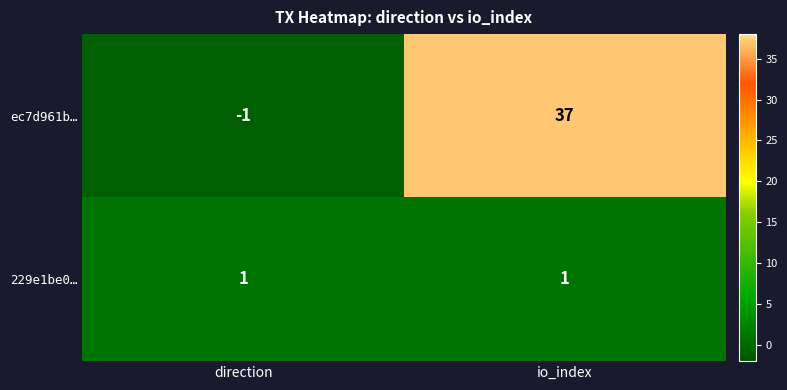

At which label does ec7d961b… reach its minimum?

direction